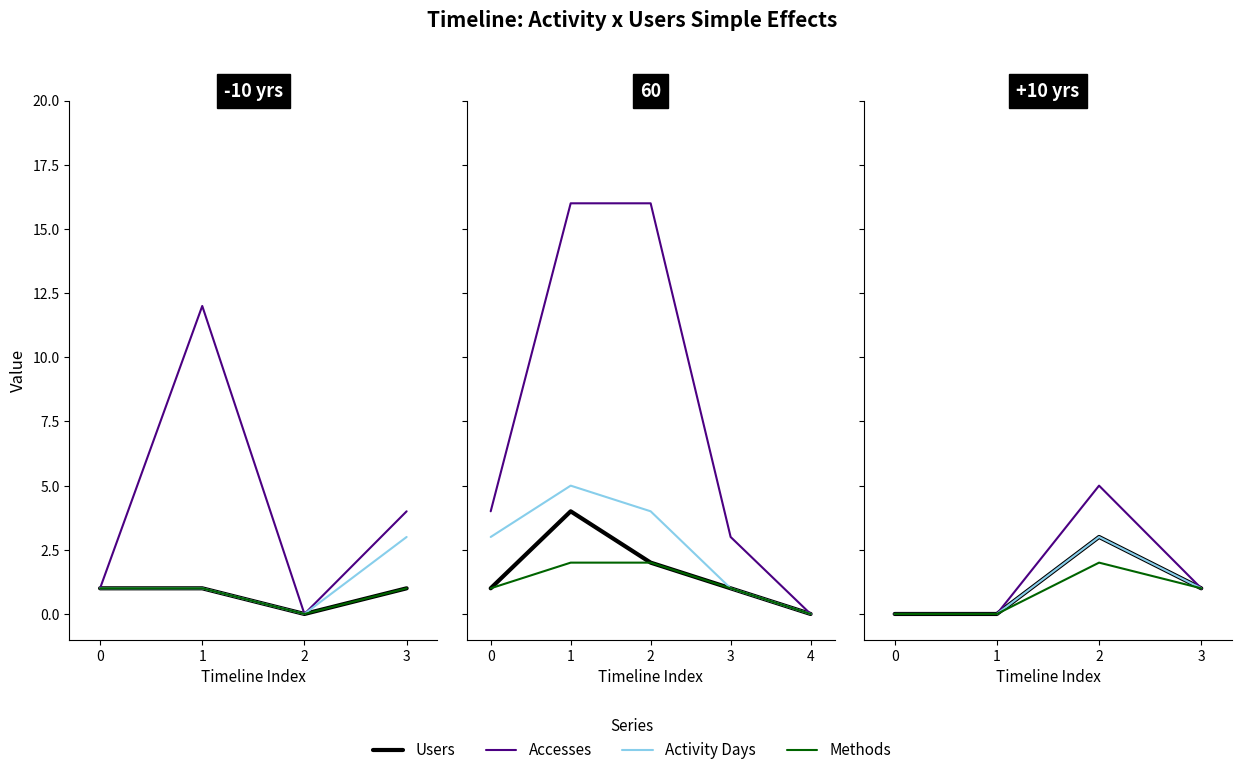

True or false: Accesses has more than 1 interior local peaks.

False